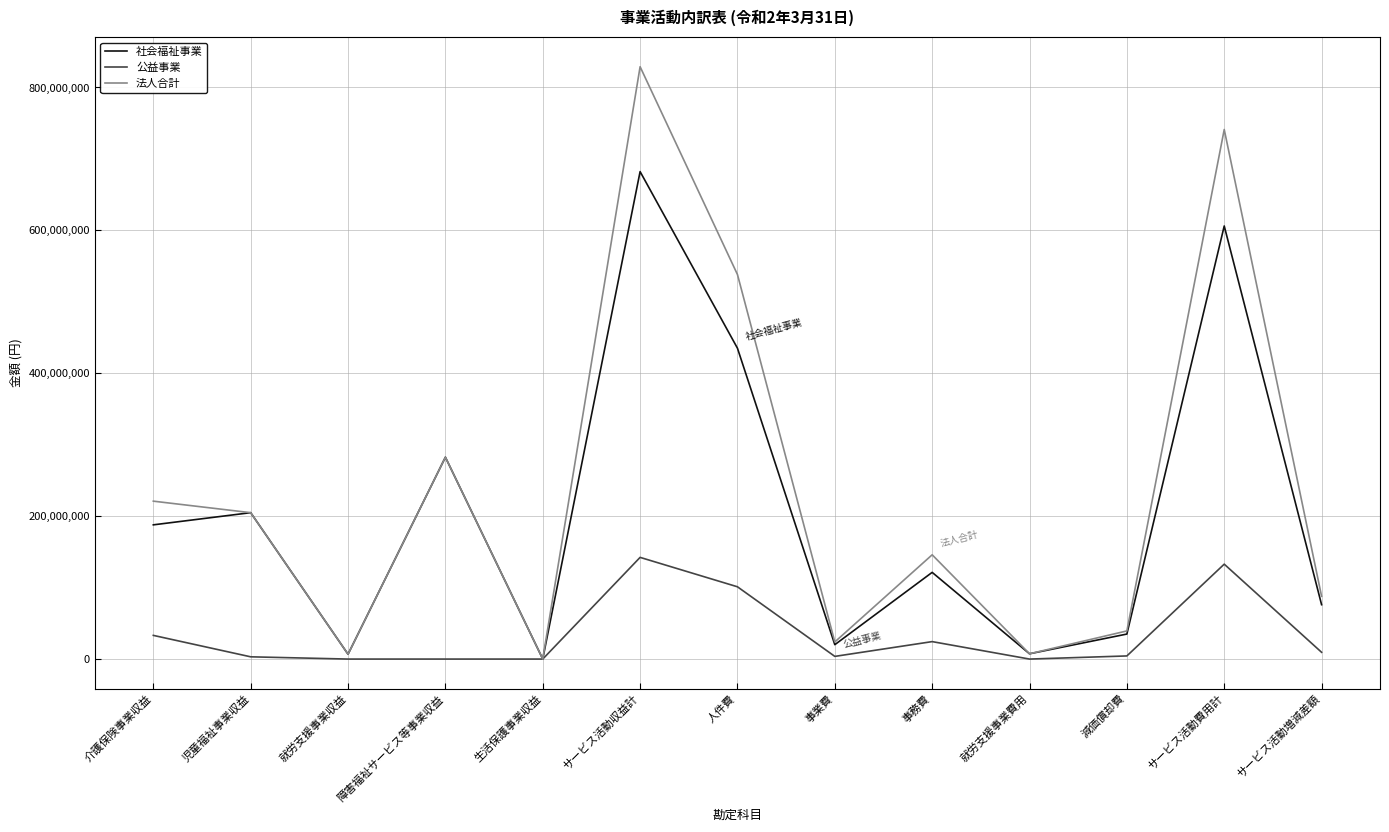

What is the lowest value of the 法人合計 series?

93360